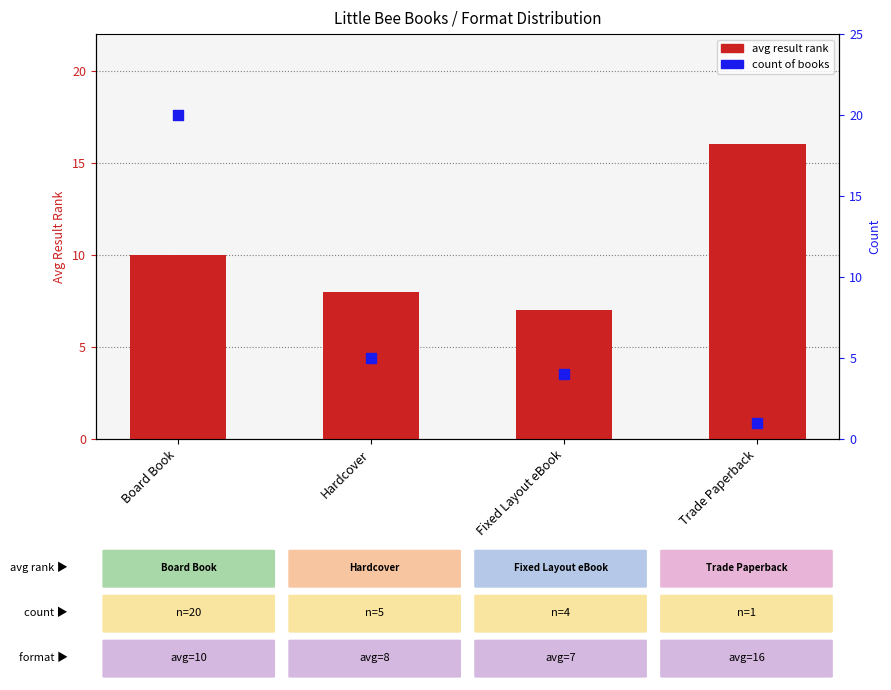

Which series has the largest total across all categories?

avg result rank